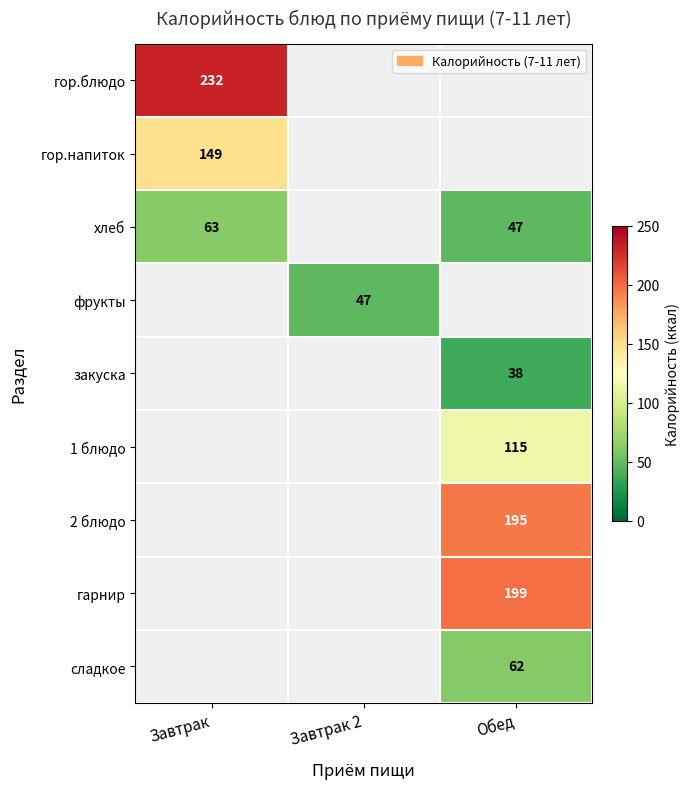

The value of 1 блюдо at Обед is 48. True or false?

False